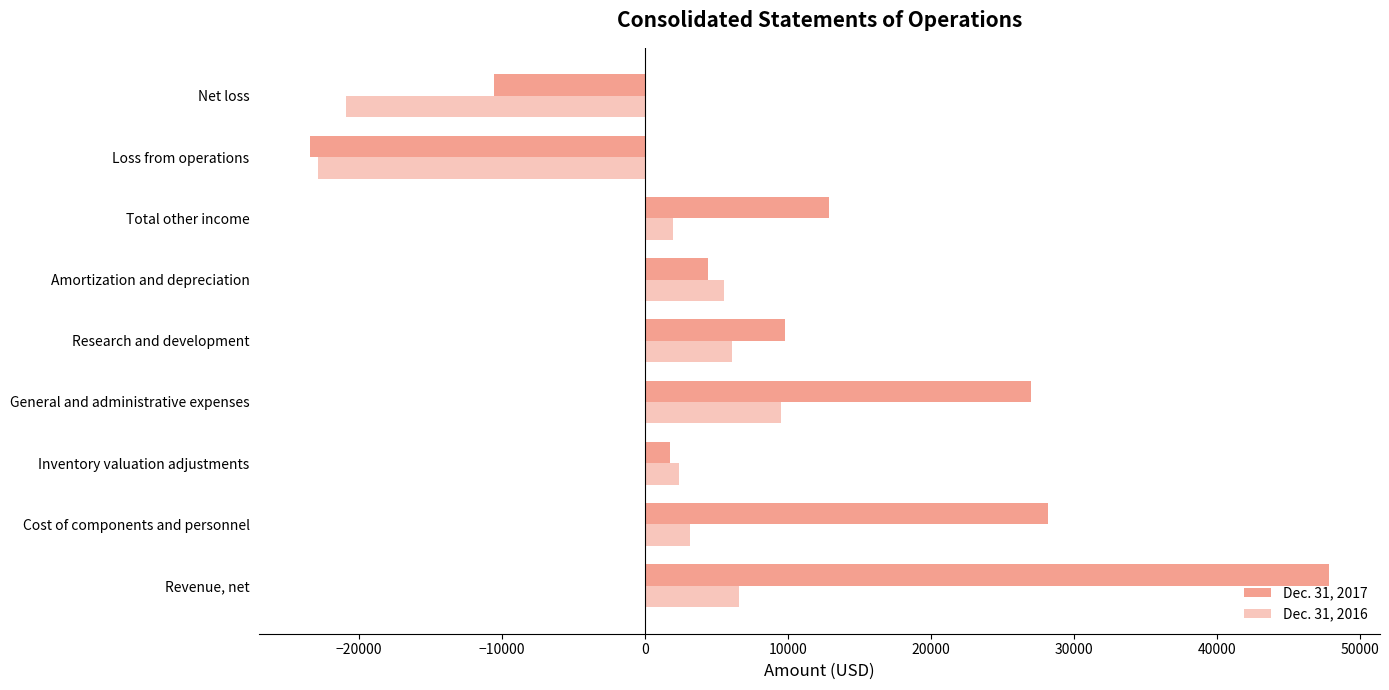

What is the sum of all Dec. 31, 2016 values?

-8479